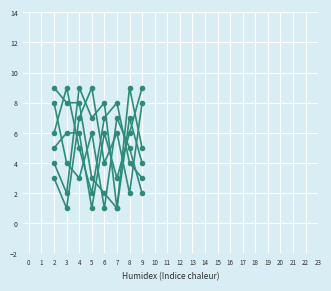

How many distinct data groups are displayed?

6